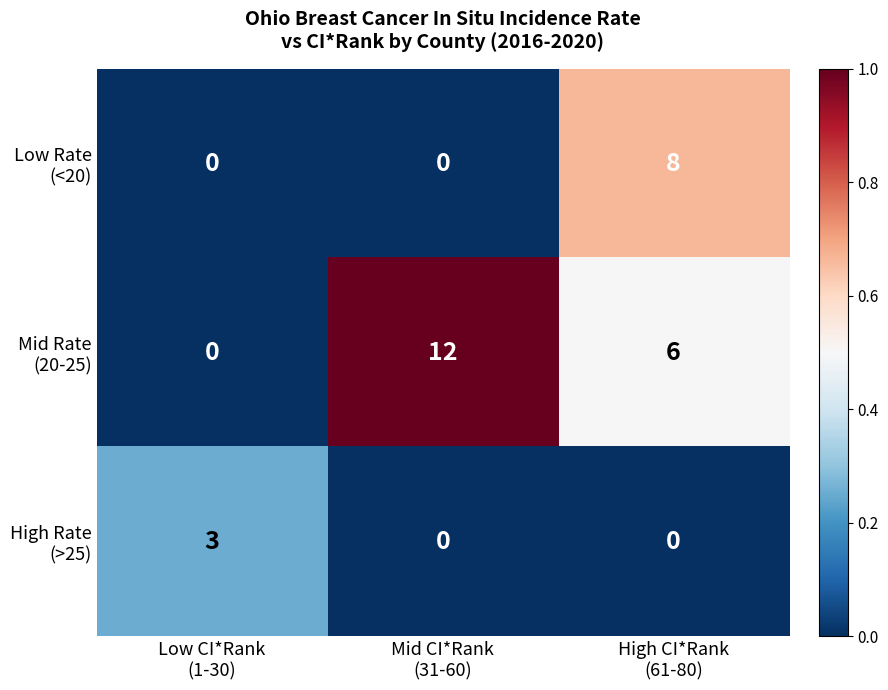

What is the greatest value displayed?

12